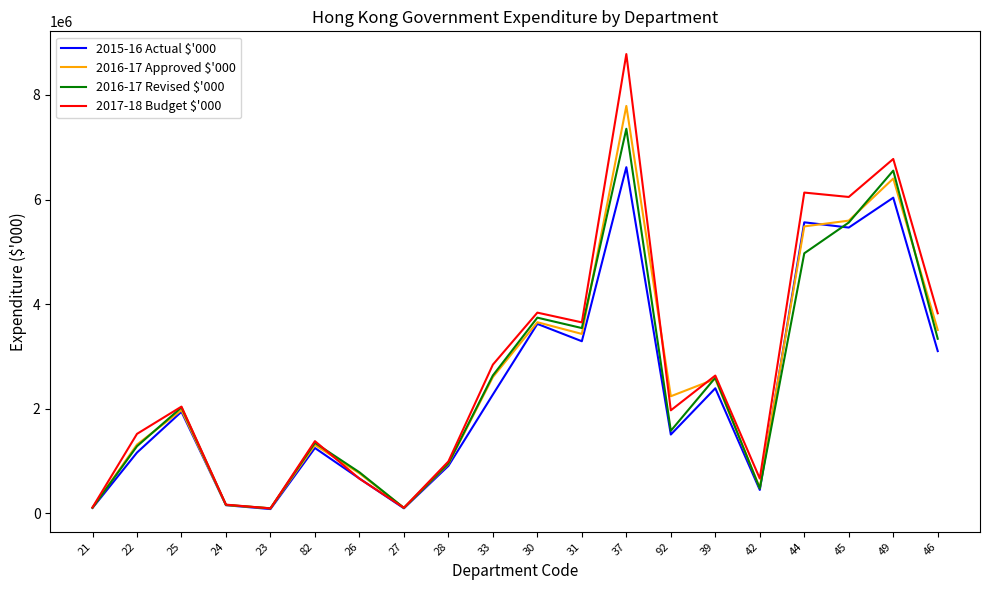

Which series changed the most between 28 and 42?

2016-17 Revised $'000